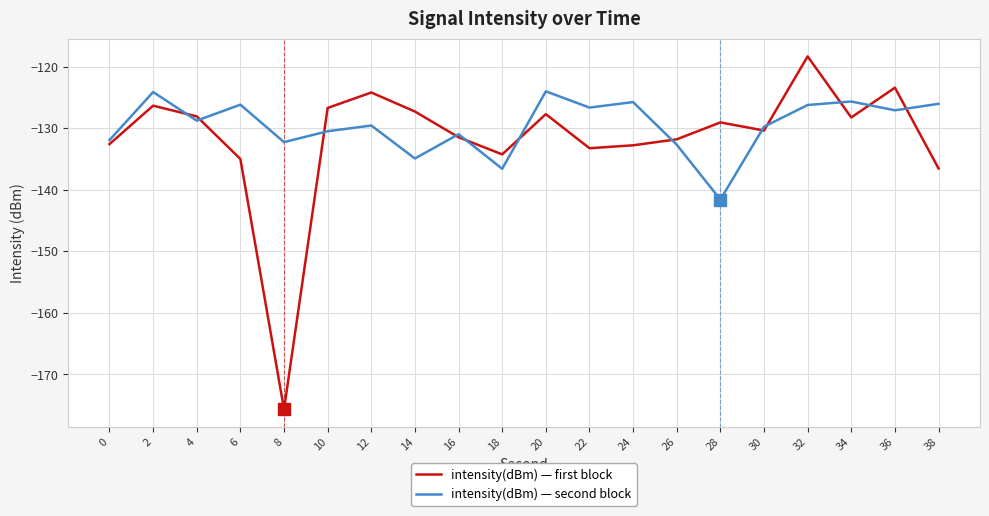

At which label does intensity(dBm) — second block reach its minimum?

28